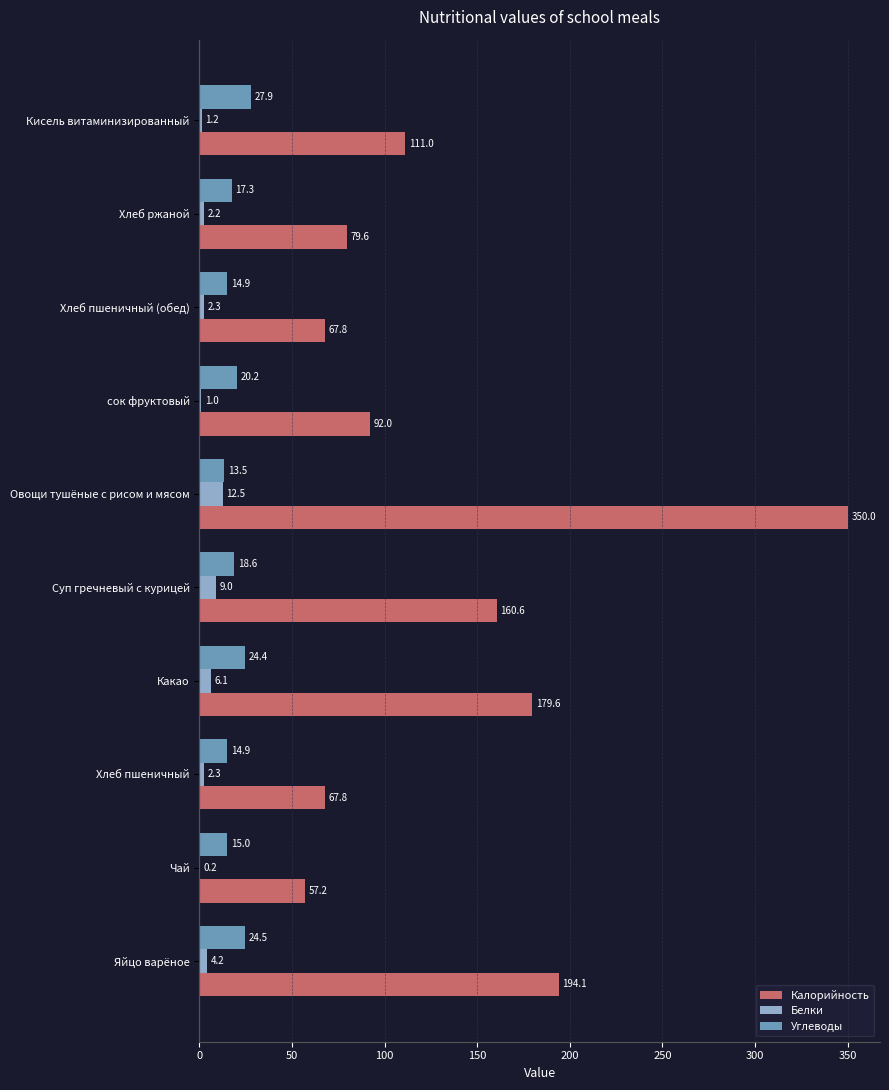

At which label does Углеводы reach its peak?

Кисель витаминизированный